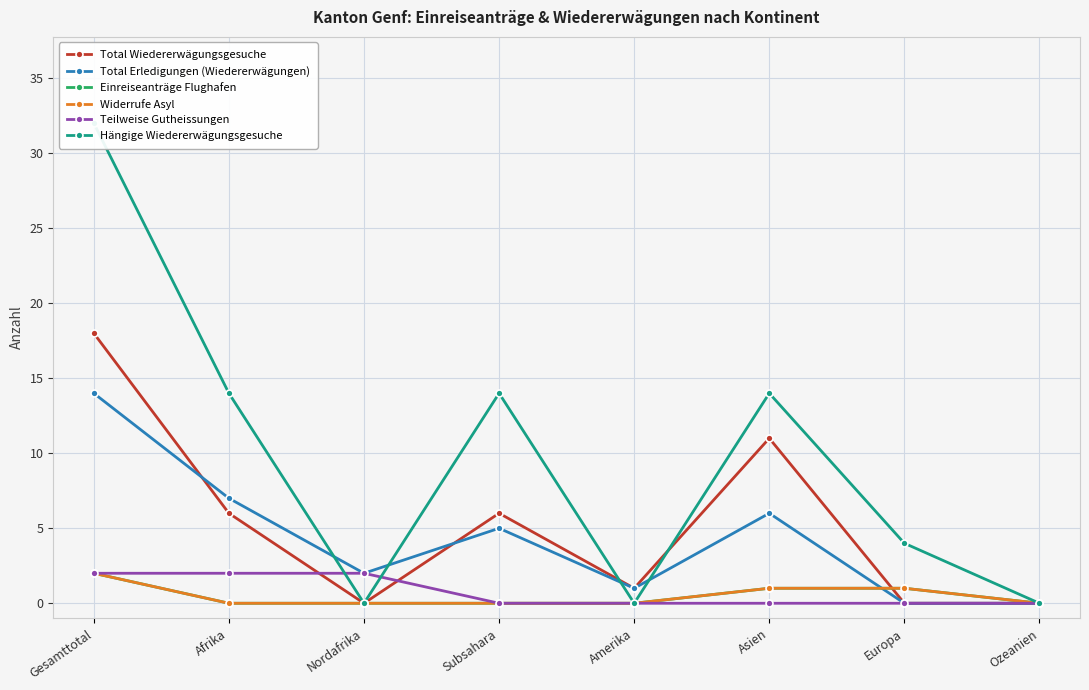

At which label does Teilweise Gutheissungen reach its peak?

Gesamttotal